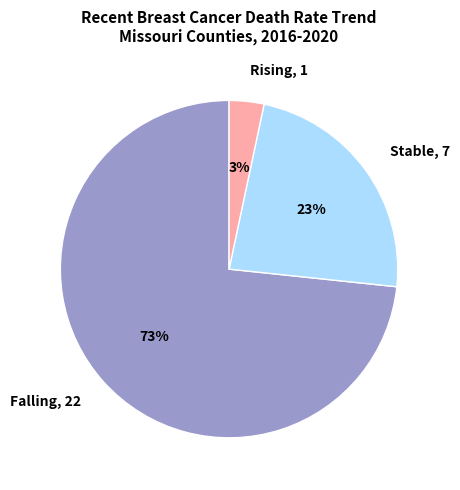

Count the number of slices in the pie.

3